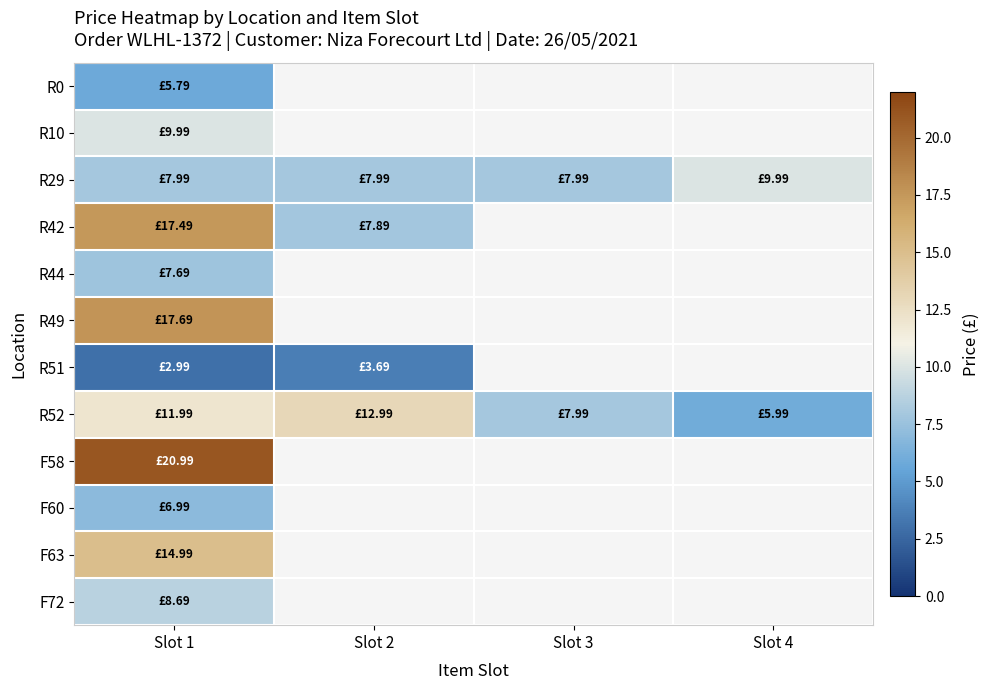

Which has a higher value, Slot 2 or Slot 4?

Slot 4